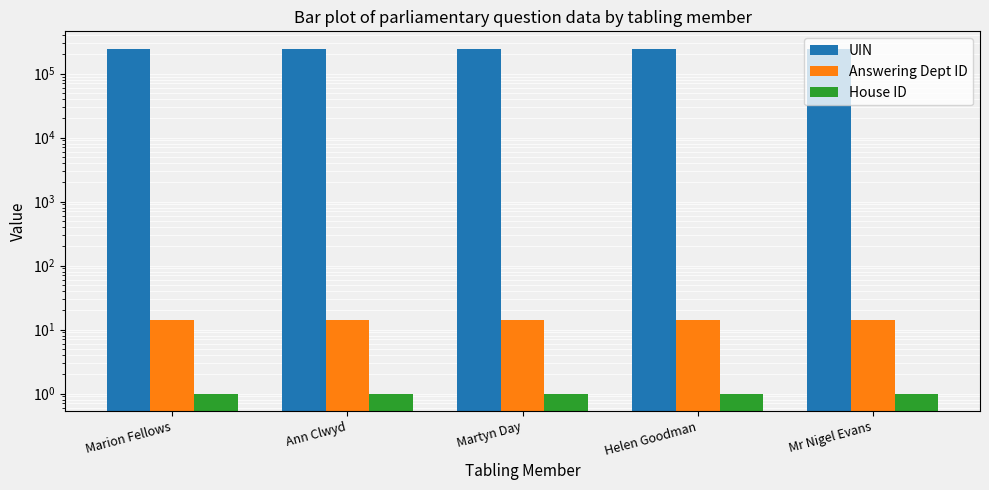

Does the chart contain stacked bars?

No